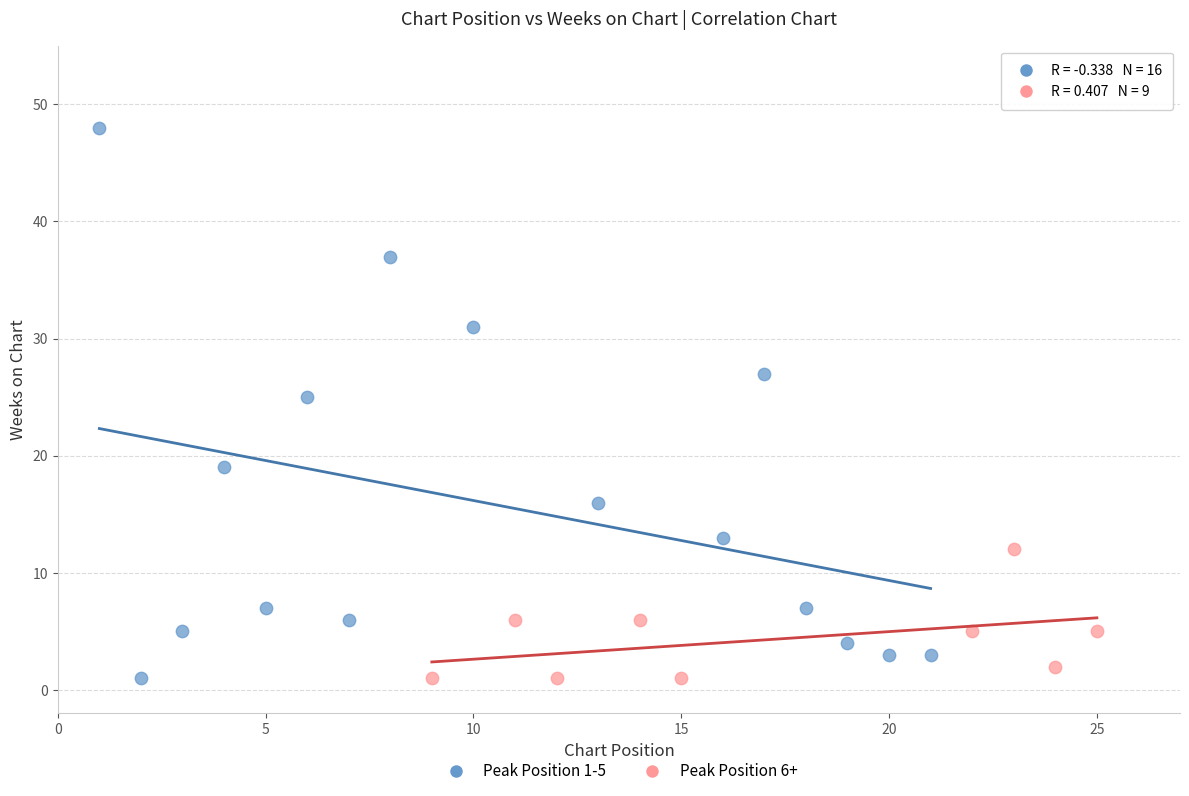

Which series has the largest Y range (max minus min)?

Peak Position 1-5